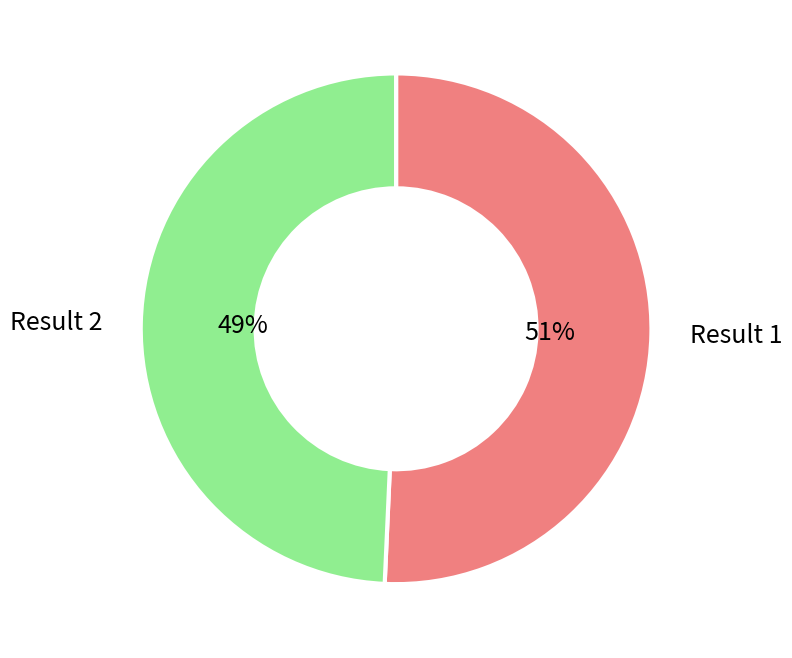

Does any single category account for the majority?

Yes